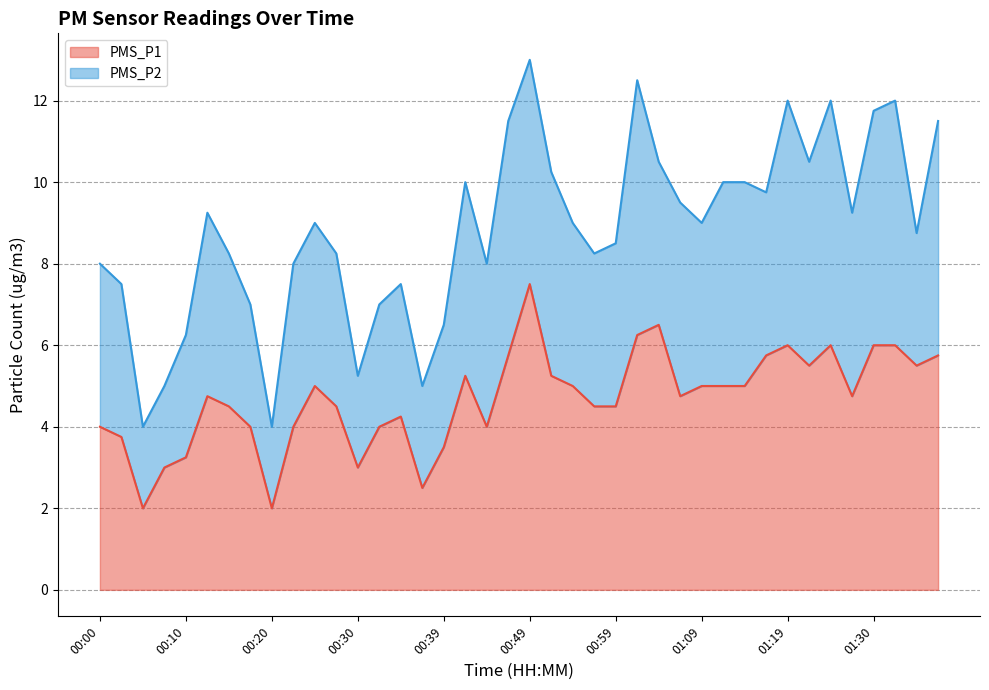

What is the difference between the maximum and minimum values?

5.5